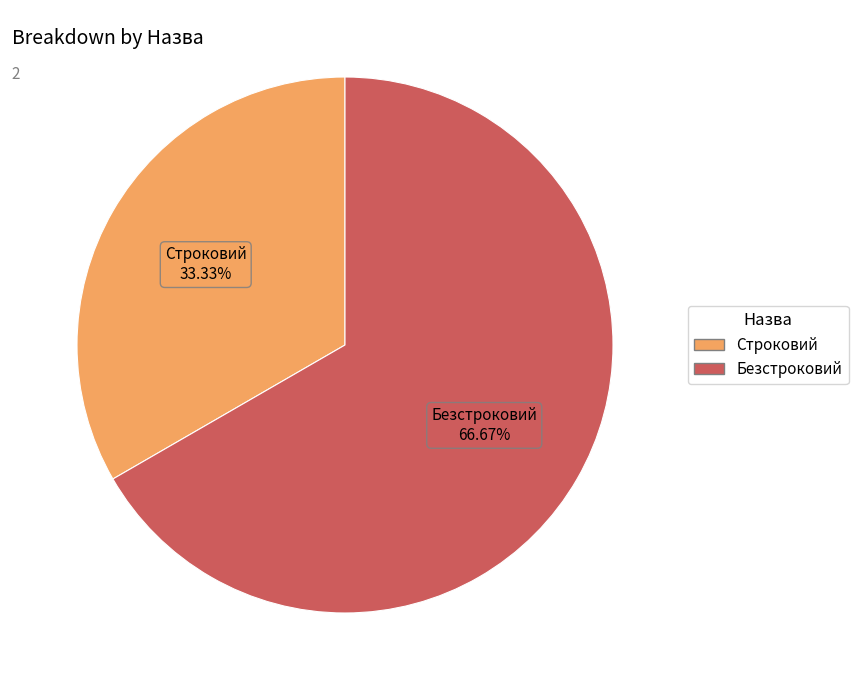

To the nearest percent, what is the difference between the largest and smallest slice percentages?

33%